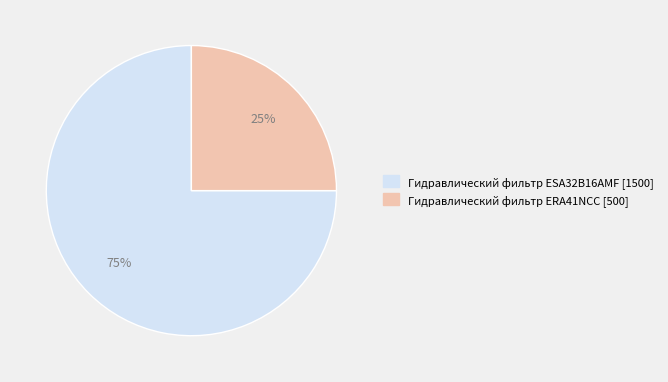

Rank the categories by value from lowest to highest.

Гидравлический фильтр ERA41NCC, Гидравлический фильтр ESA32B16AMF